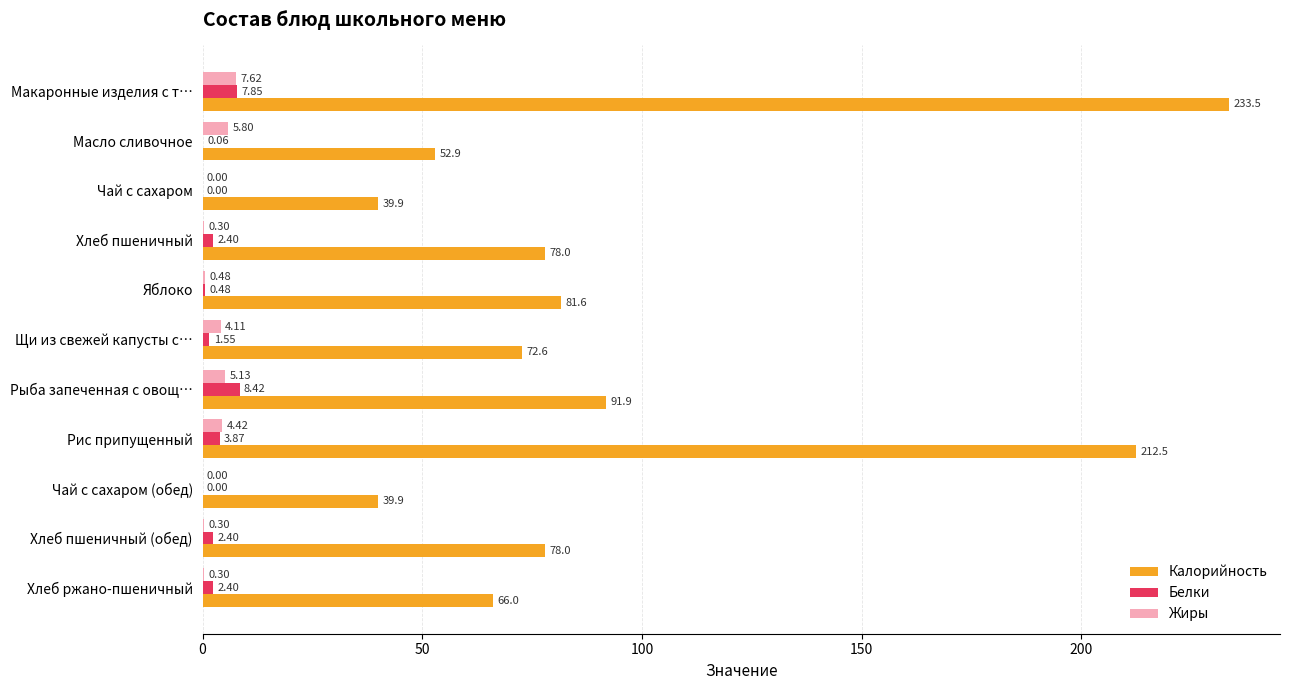

How many positive values does the Жиры series have?

9